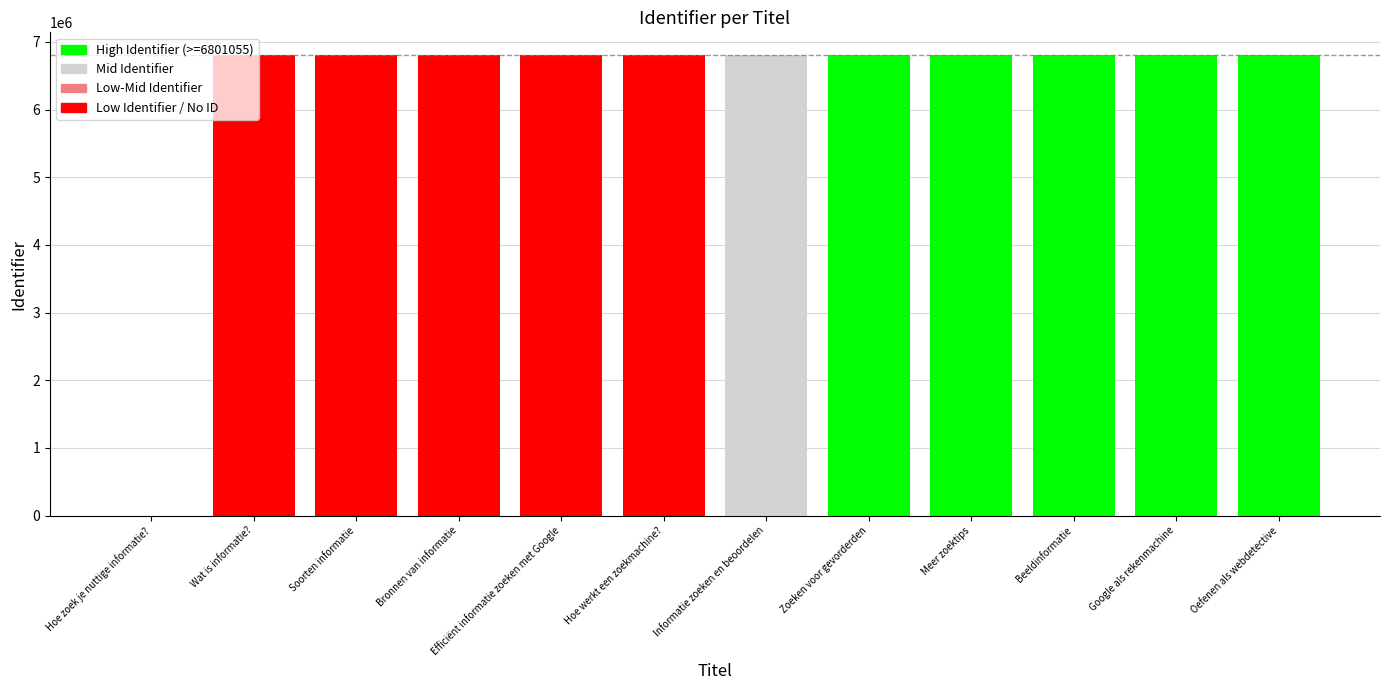

What is the sum of all values?

74811141